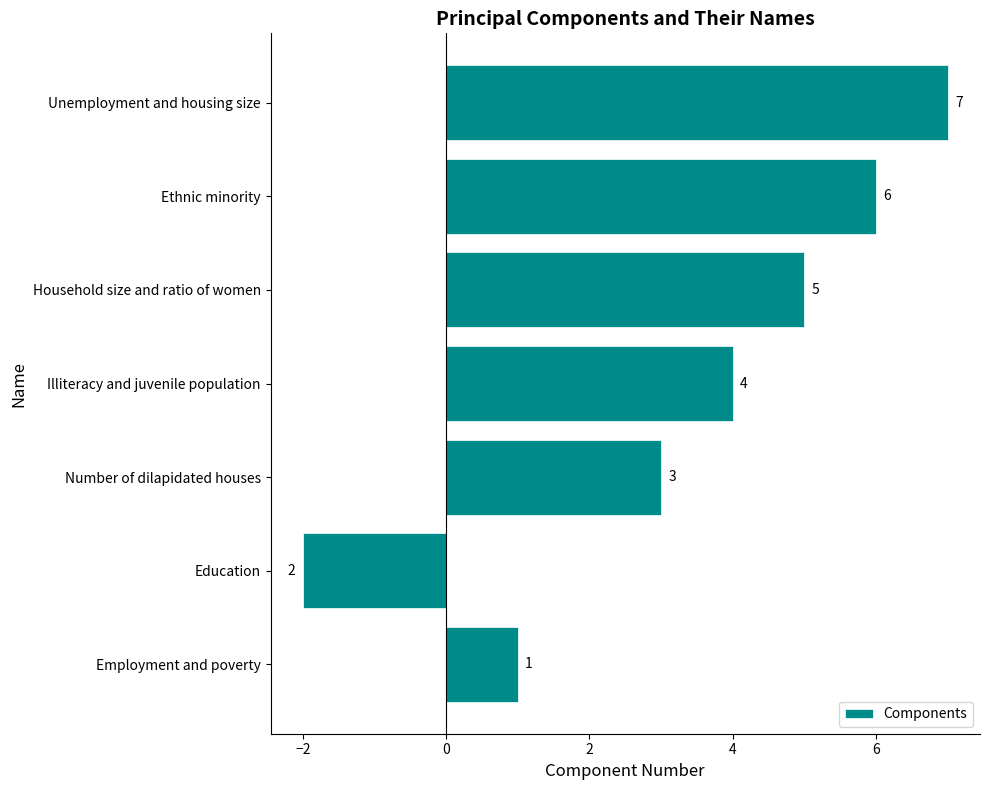

Rank the categories by value from lowest to highest.

Education, Employment and poverty, Number of dilapidated houses, Illiteracy and juvenile population, Household size and ratio of women, Ethnic minority, Unemployment and housing size